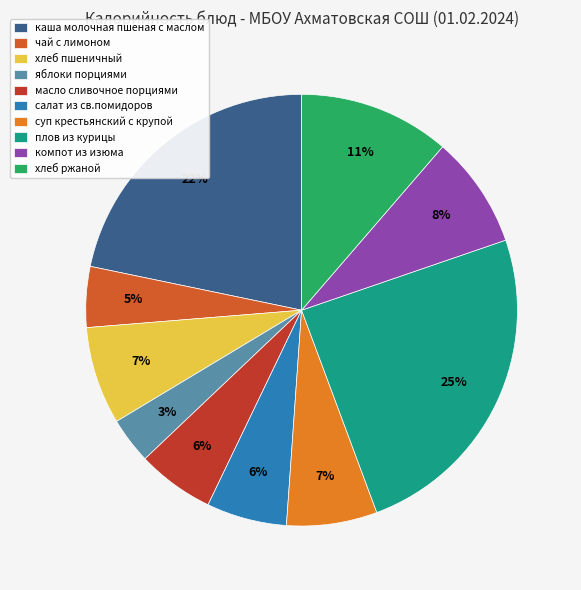

To the nearest percent, what is the difference between the каша молочная пшеная с маслом and салат из св.помидоров slice percentages?

16%